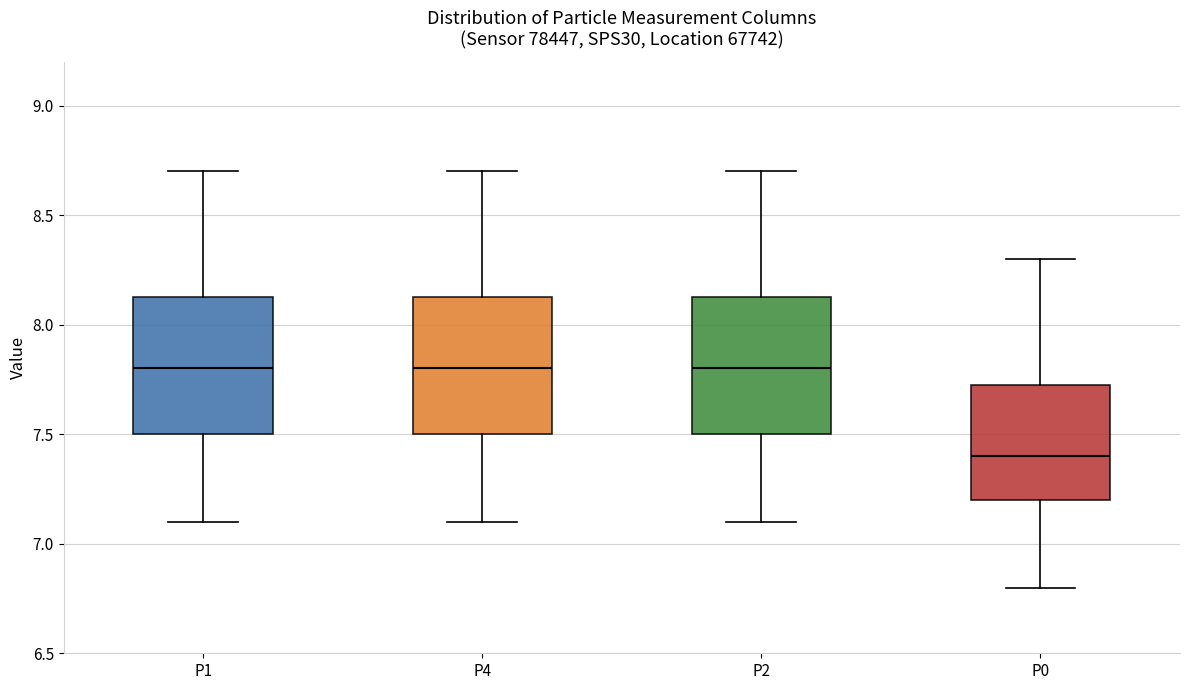

Where does the median line of the box for P4 sit on the y-axis? The values are not printed on the chart, so give them approximately, as read against the axis.

7.80